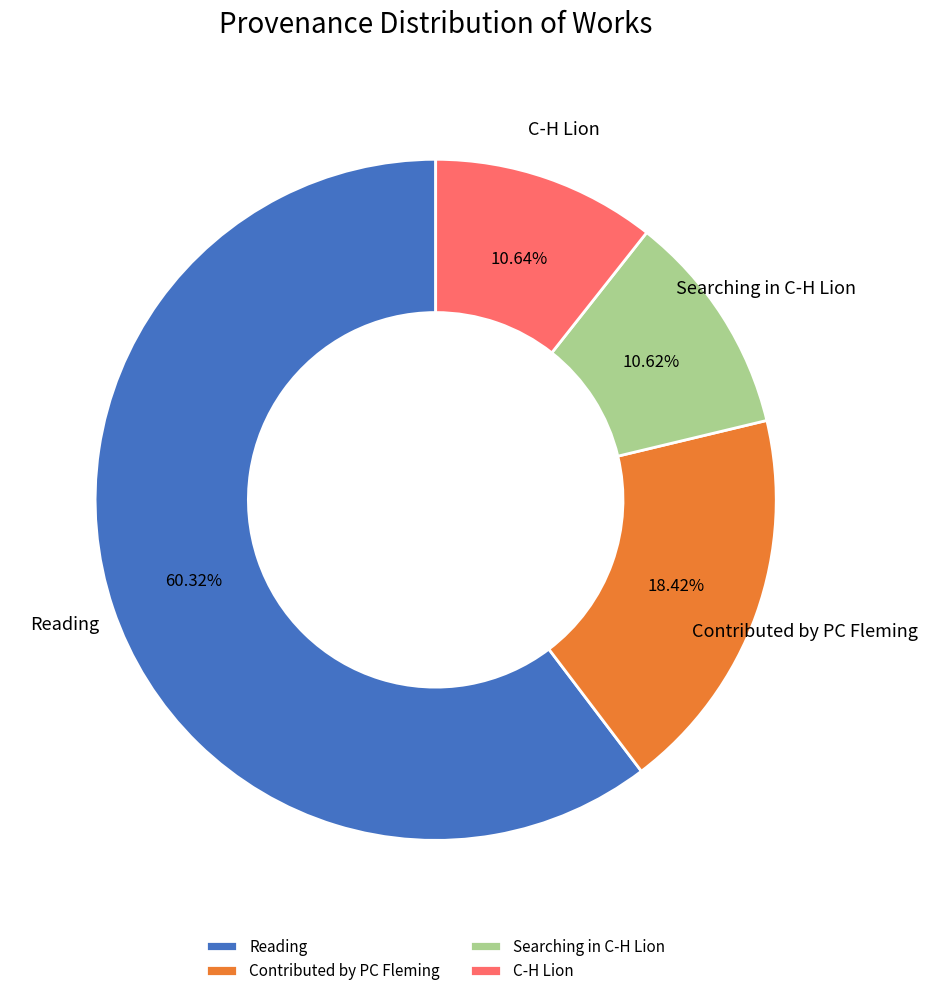

Do Contributed by PC Fleming and Reading together represent more than half of the pie?

Yes